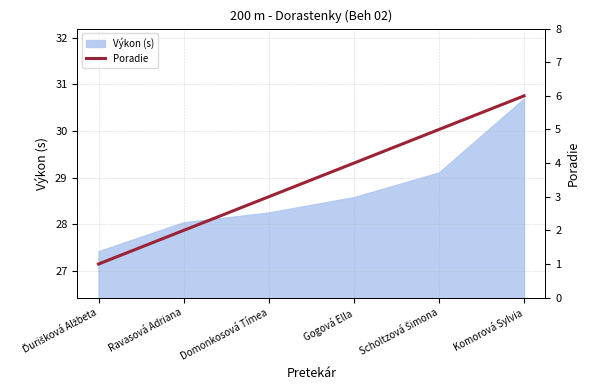

Reading left to right, what are all the values shown in this chart?

Ďurišková Alžbeta=1	Ravasová Adriana=2	Domonkosová Tímea=3	Gogová Ella=4	Scholtzová Šimona=5	Komorová Sylvia=6